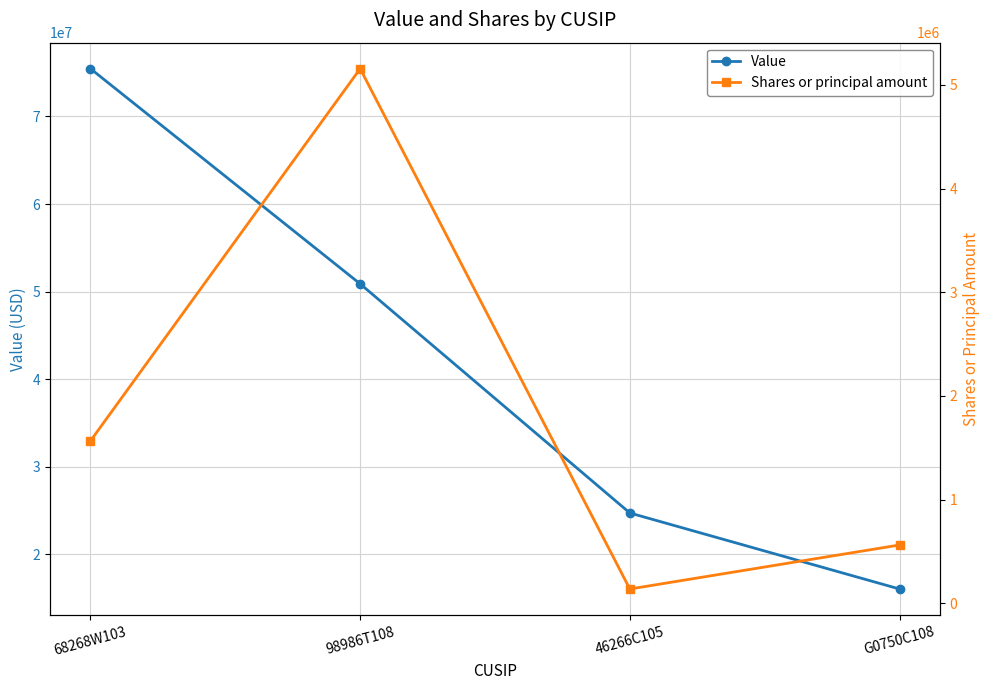

Reading left to right, list all the values displayed in this chart.

Value: 68268W103=75451000	98986T108=50890000	46266C105=24735000	G0750C108=16059000
Shares or principal amount: 68268W103=1566669	98986T108=5156077	46266C105=138051	G0750C108=562500